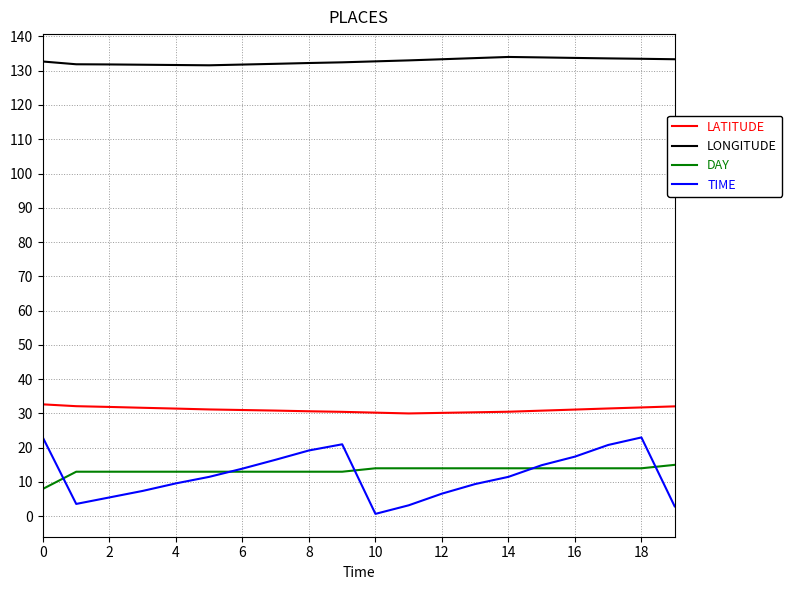

True or false: TIME and LATITUDE intersect in this chart.

False